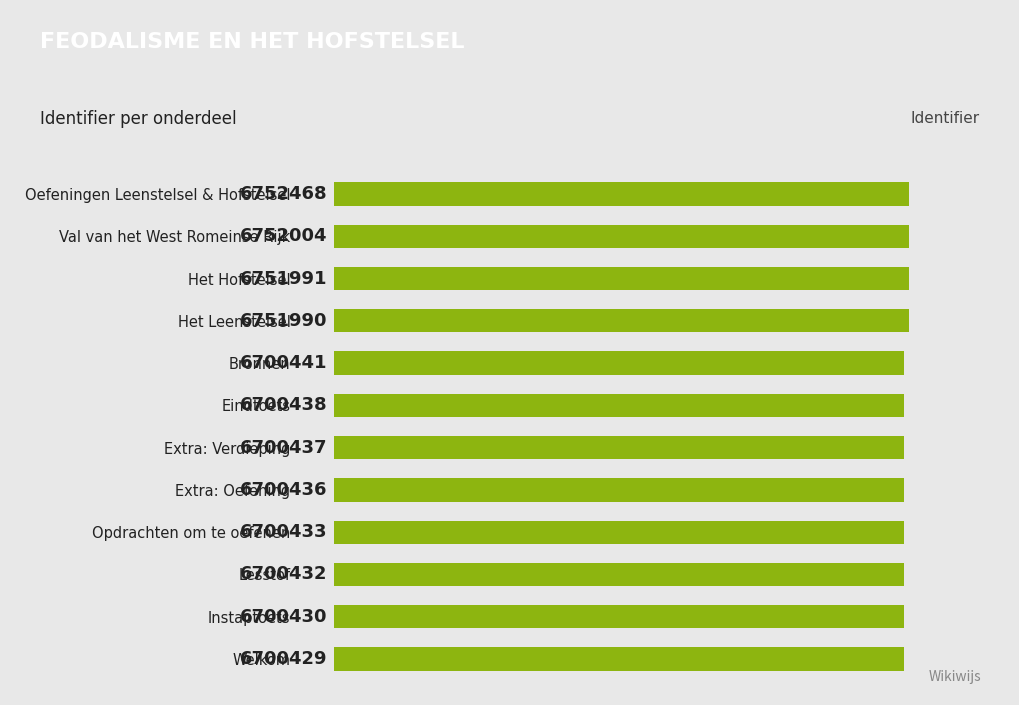

At which label is the value closest to 6726448?

Het Leenstelsel